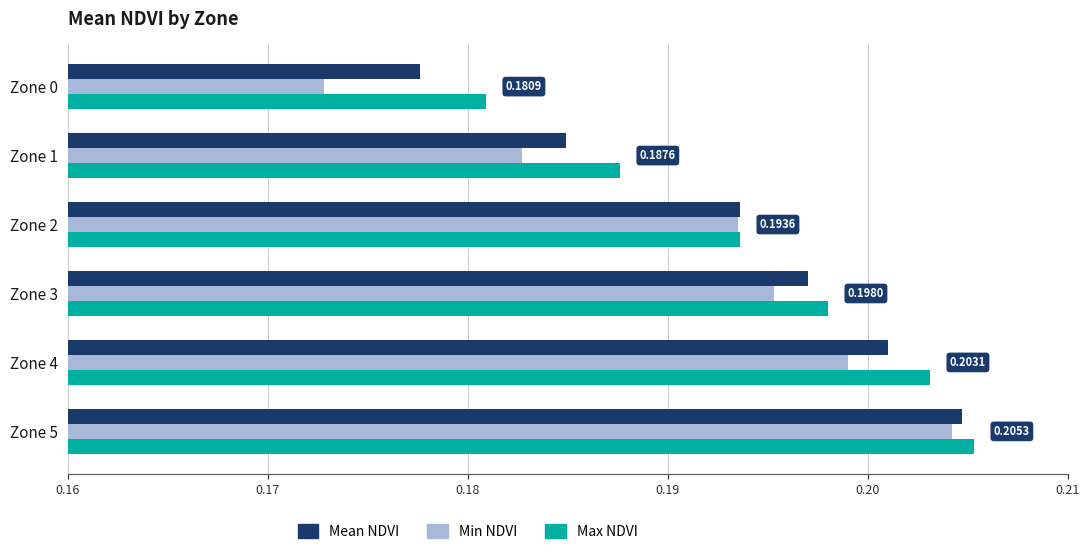

Rank the categories by Max NDVI value from lowest to highest.

Zone 0, Zone 1, Zone 2, Zone 3, Zone 4, Zone 5